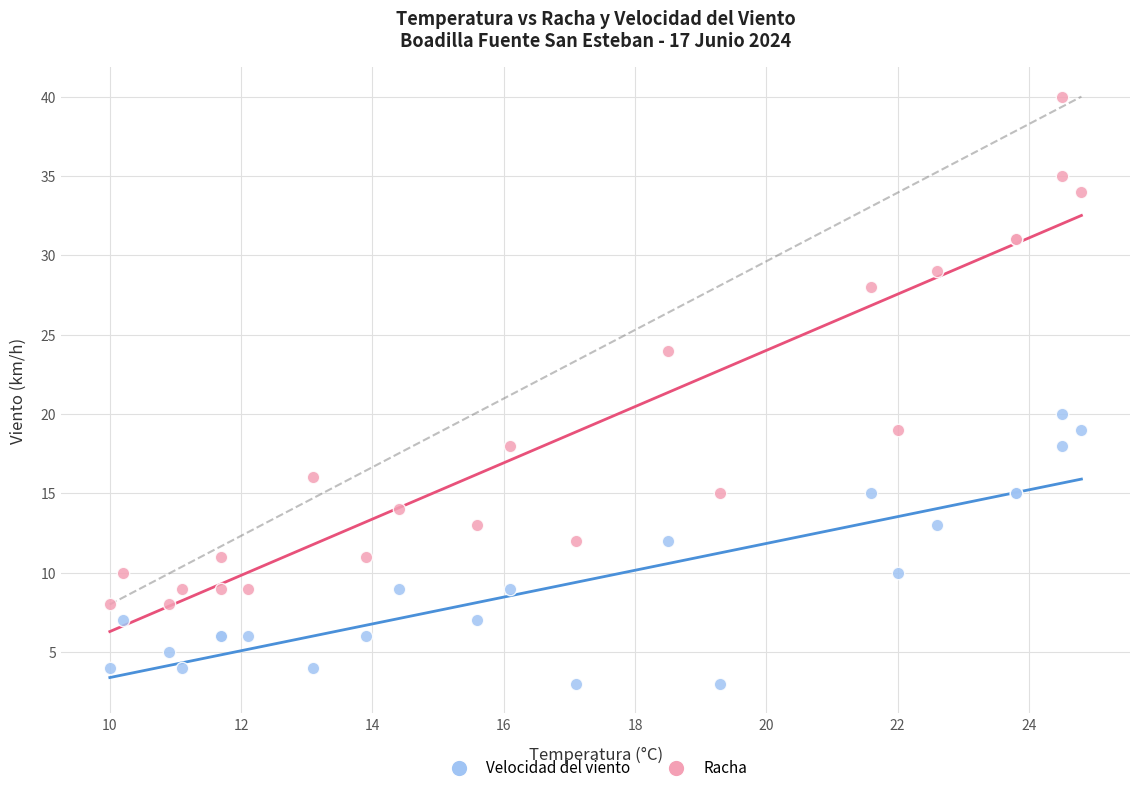

What are all the series names shown in the legend?

Velocidad del viento, Racha